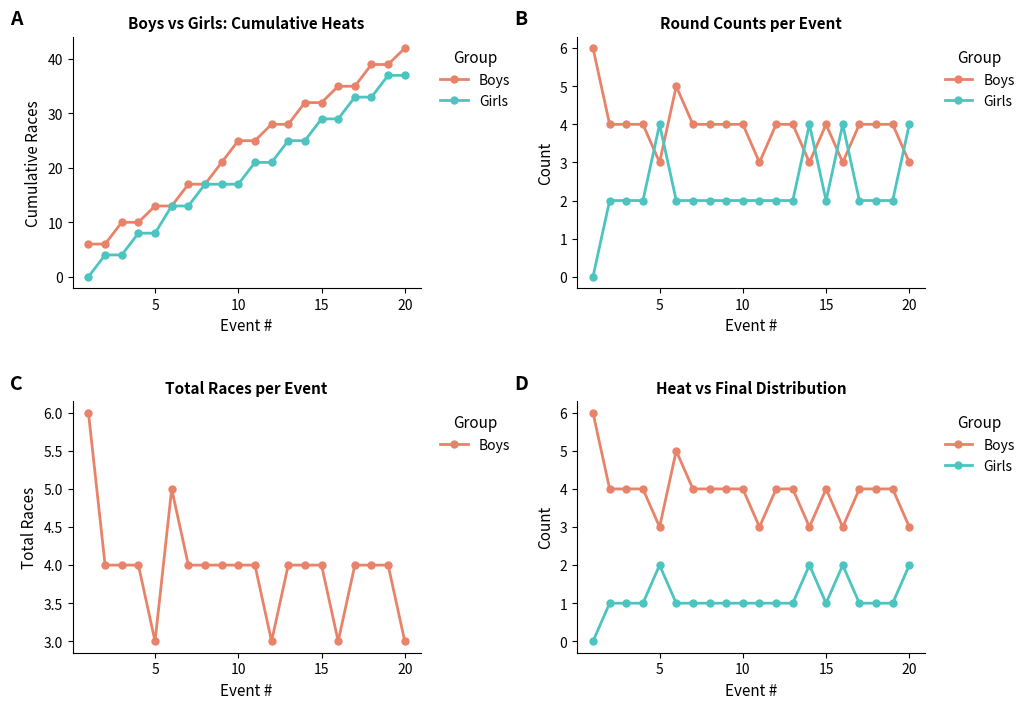

True or false: Girls has more than 0 points higher than both neighbors.

True